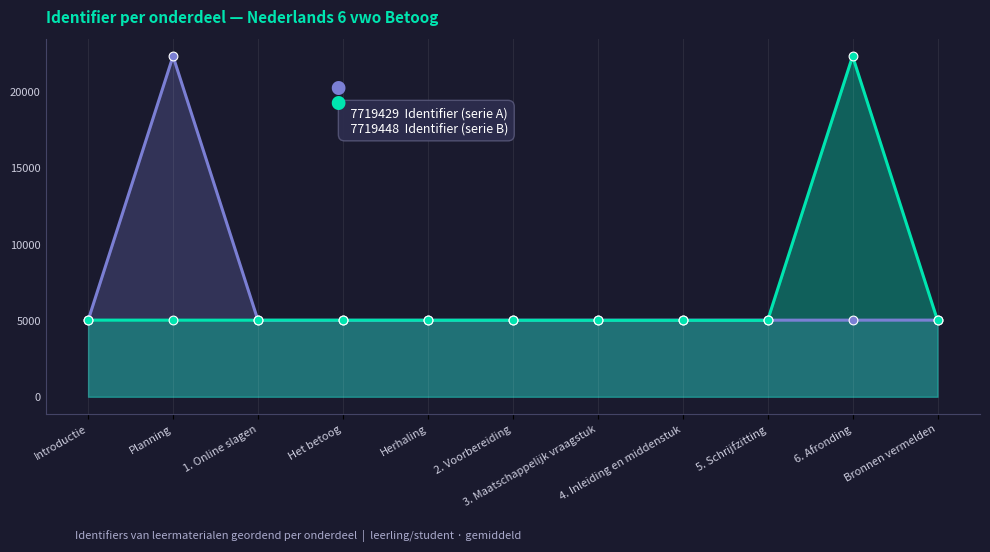

What are all the series names shown in the legend?

Identifier (serie A), Identifier (serie B)